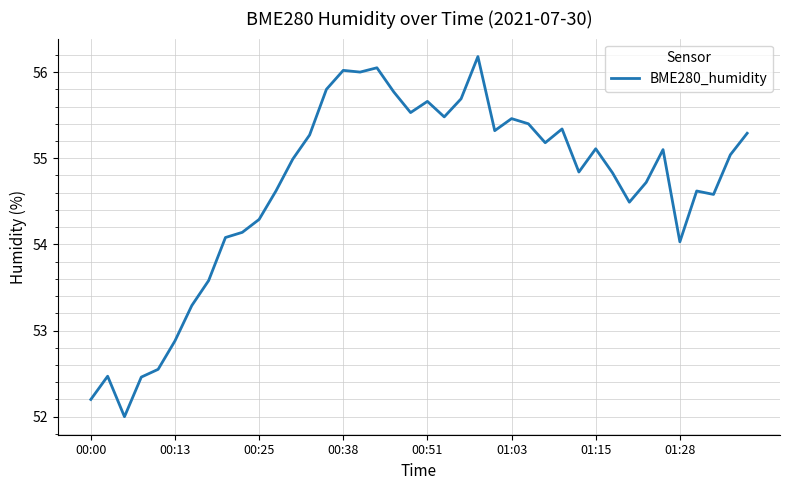

What is the difference between the maximum and minimum values?

4.2